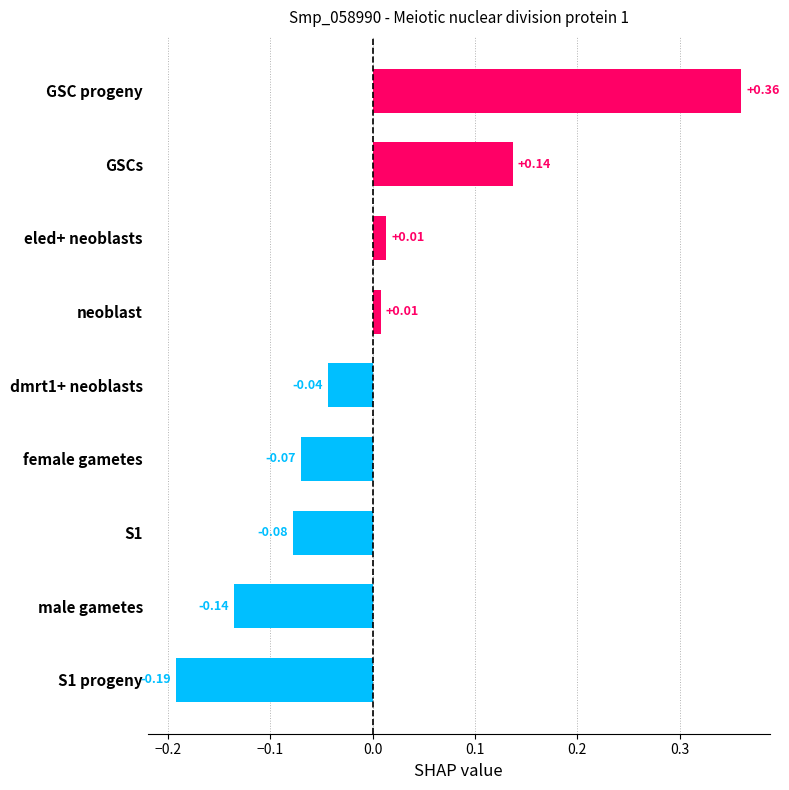

How many data points does each series have?

9